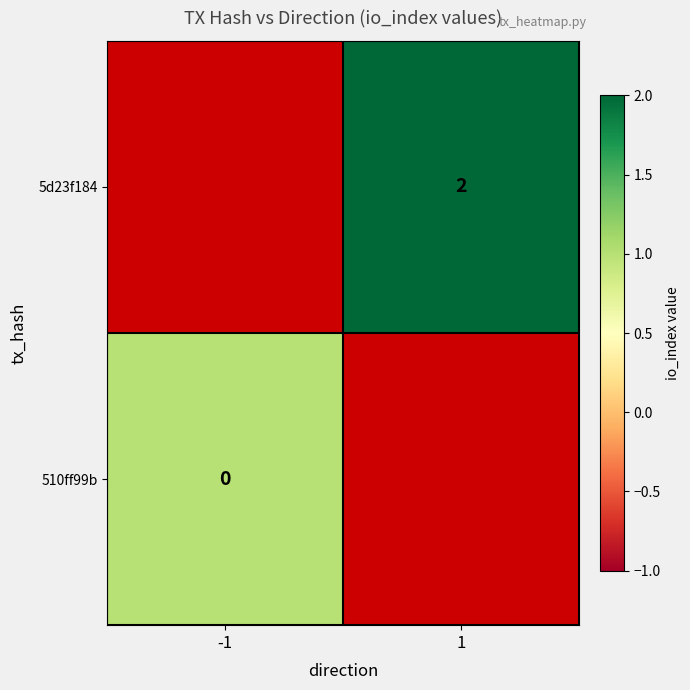

Between -1 and 1, which is larger?

1